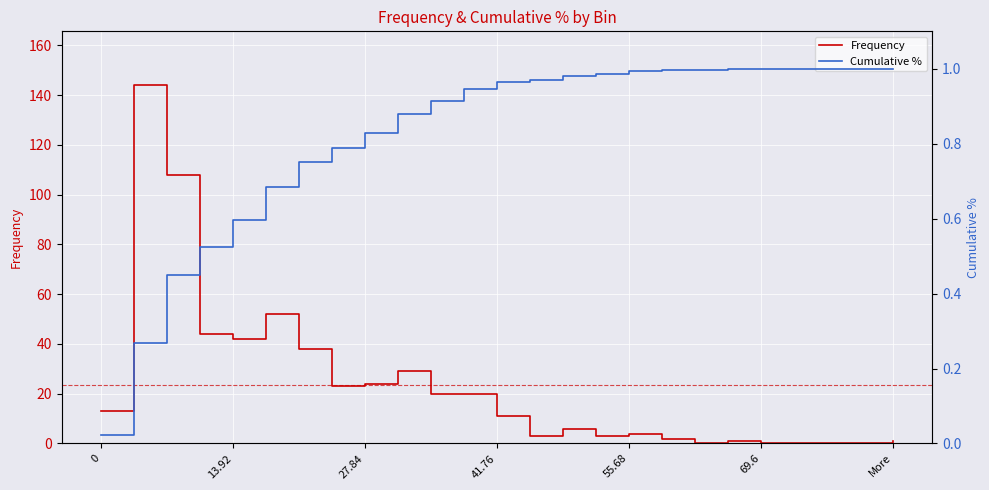

What is the maximum value for Frequency?

144